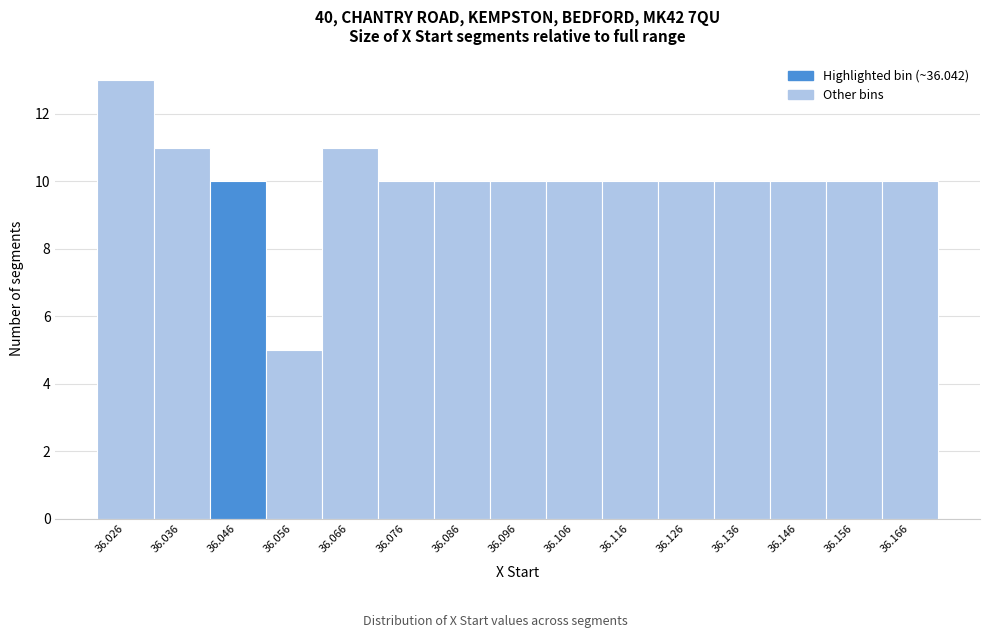

How tall is the bar that spans 36.151 to 36.161 on the x-axis? Neither the bar edges nor the heights are printed on the chart, so give them approximately, as read against the axes.

10